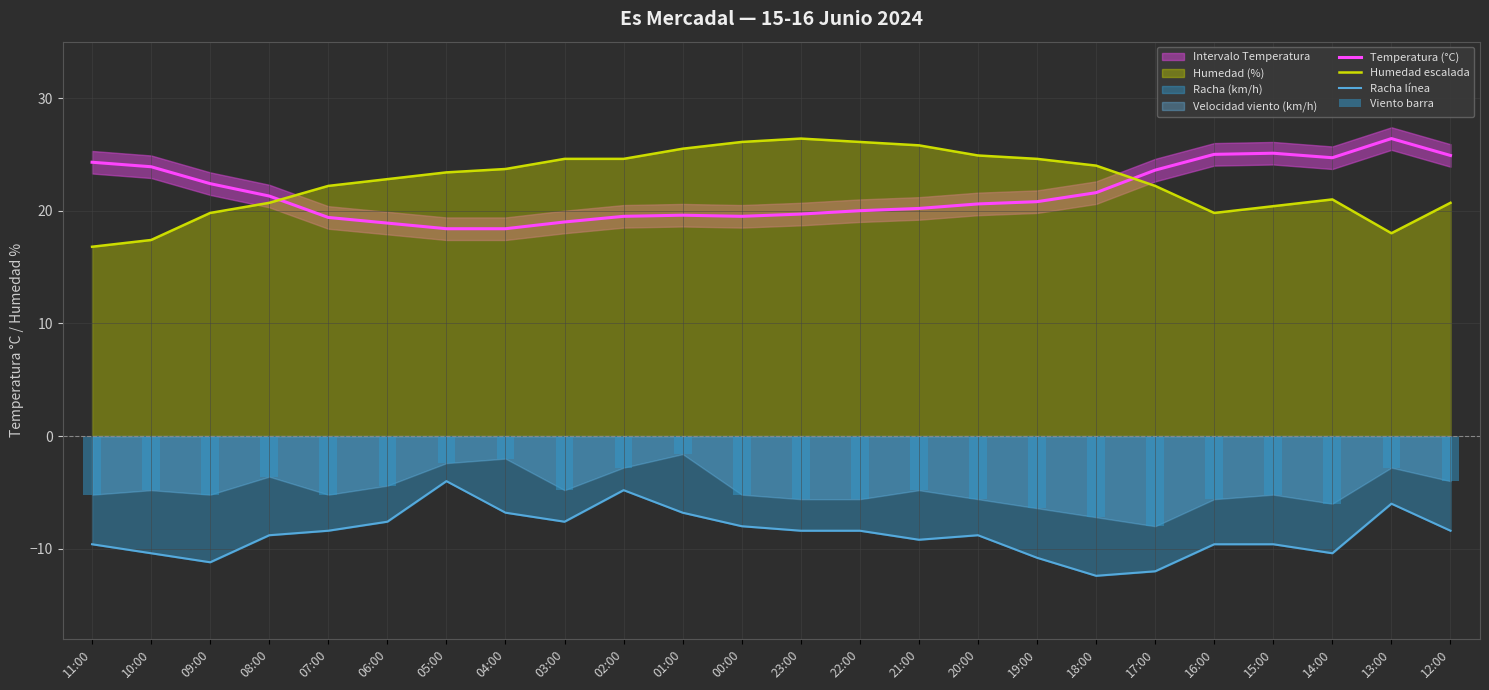

Which label corresponds to the smallest value in the chart?

18:00